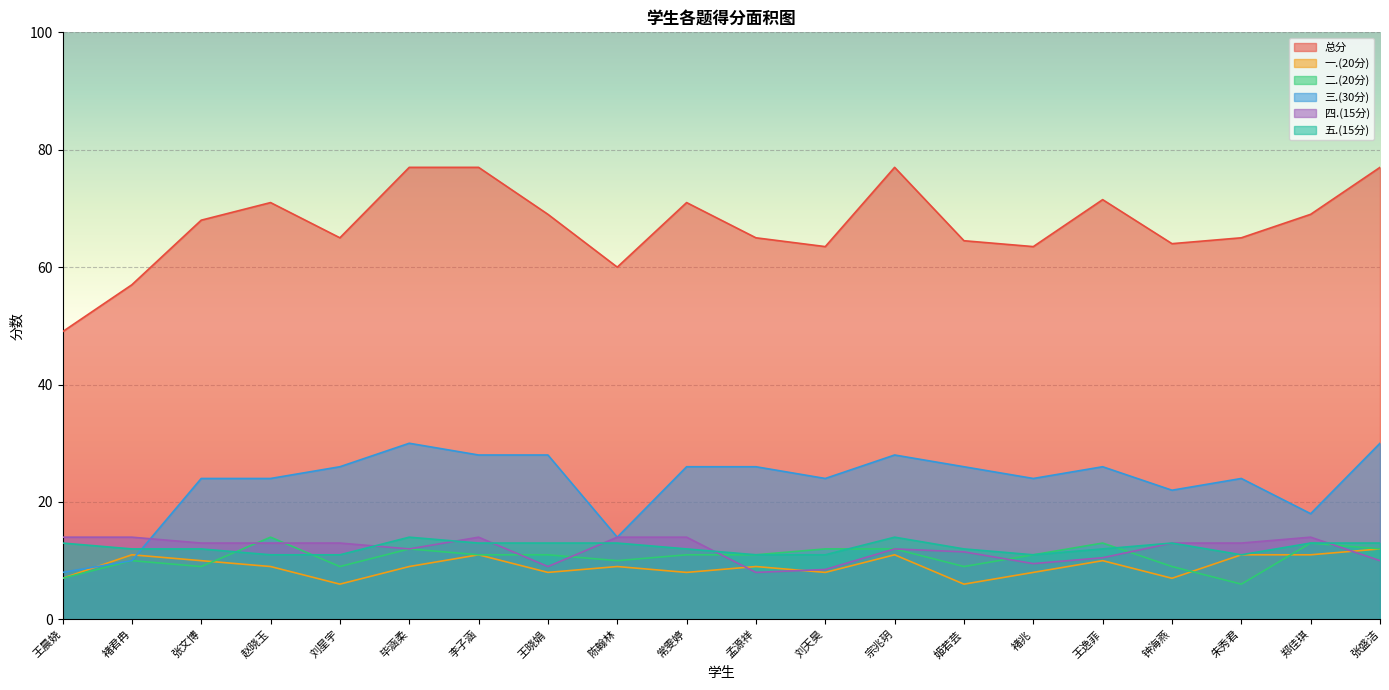

What is the difference between the maximum and minimum values in the 三.(30分) series?

22.0